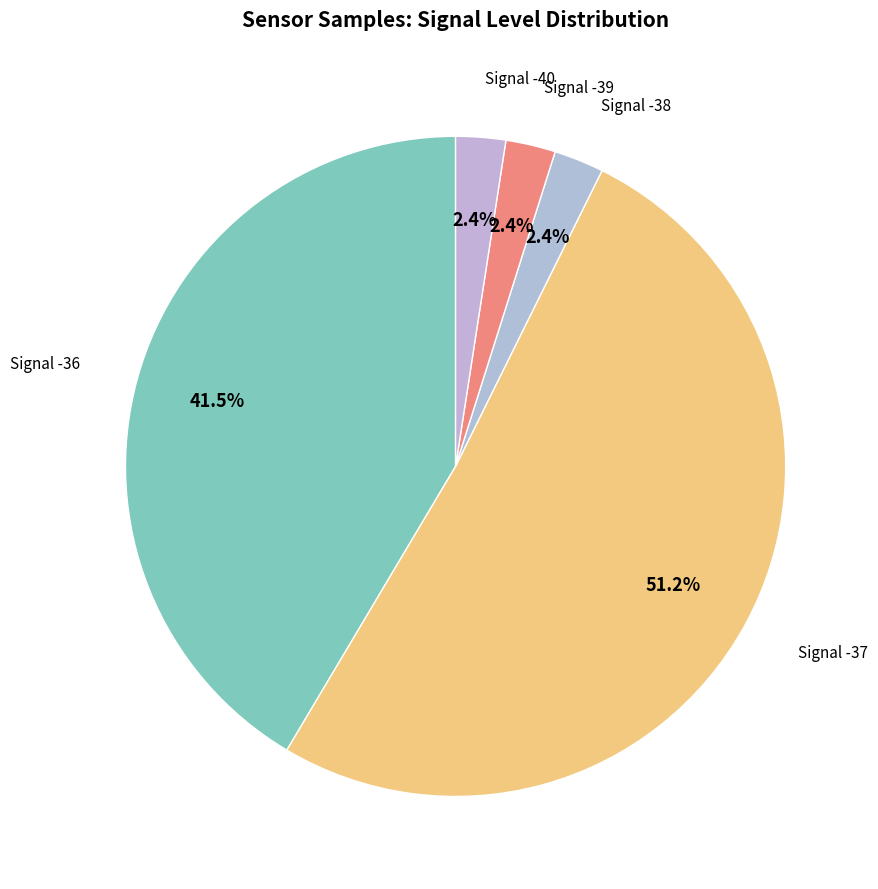

How many slices are in this pie chart?

5